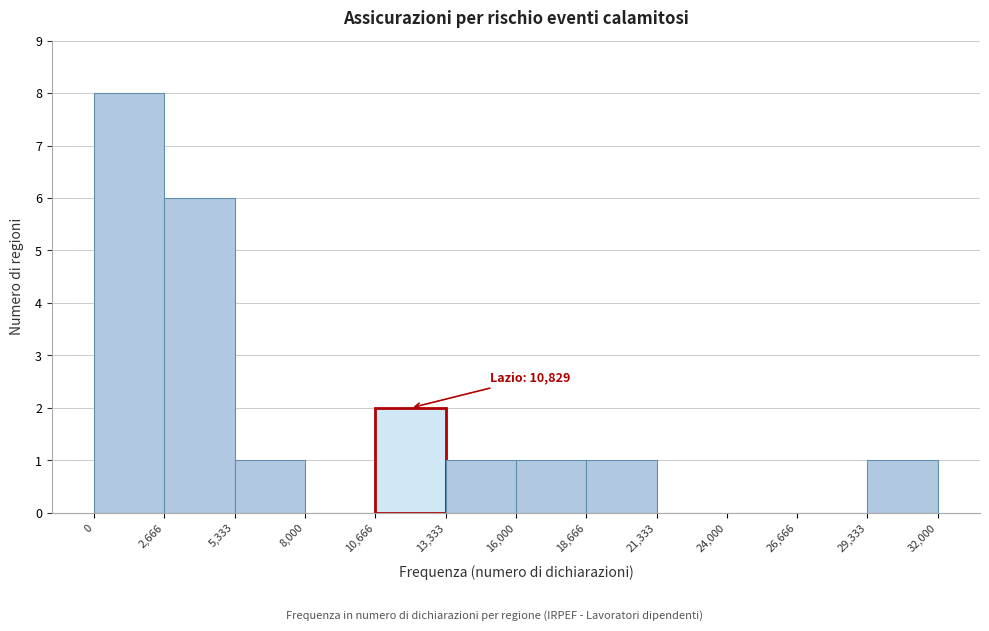

Which range on the x-axis has the tallest bar?

0 to 2,666